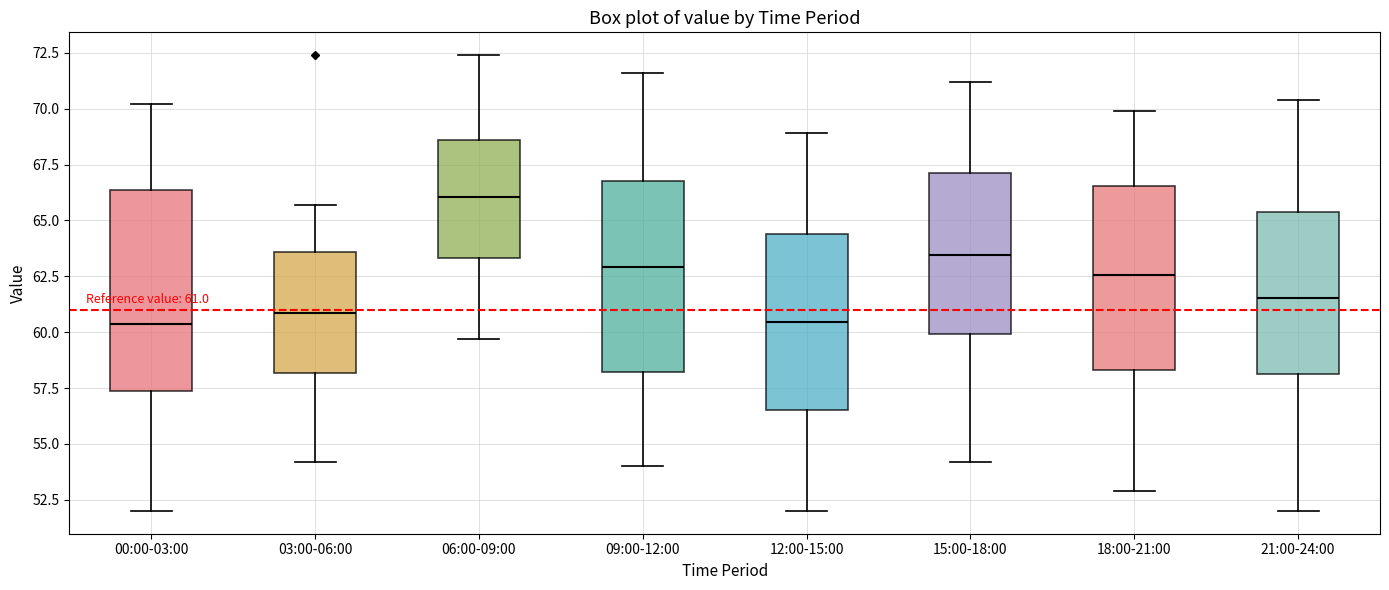

Which box's median line is the highest?

06:00-09:00